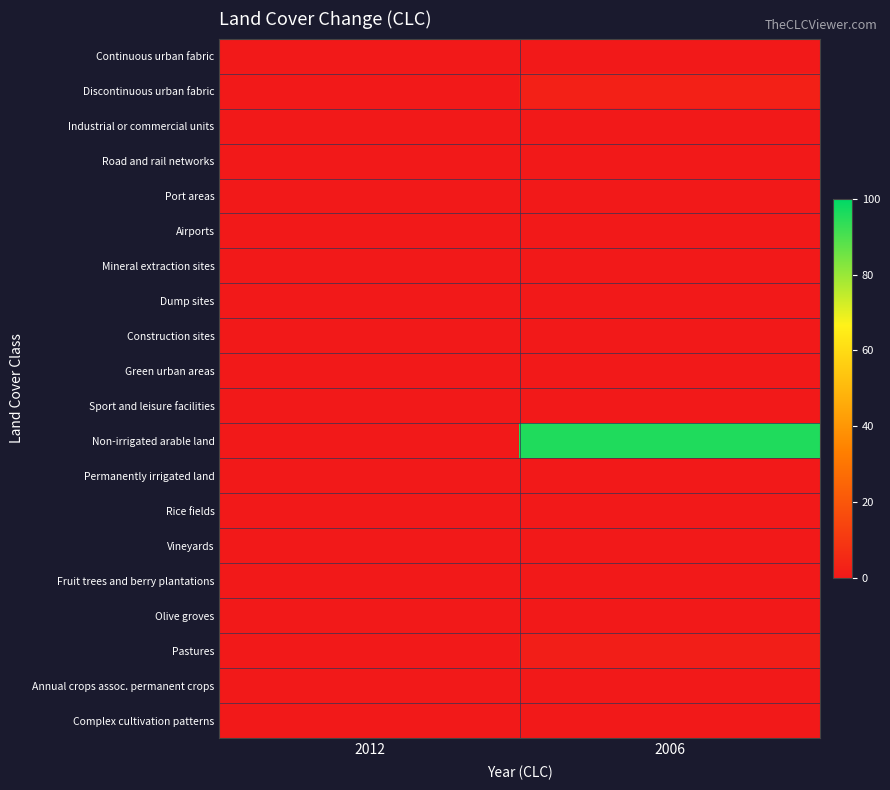

Reading left to right, list all the values displayed in this chart.

Continuous urban fabric: 2012=0.0	2006=0.0
Discontinuous urban fabric: 2012=0.0	2006=2.5
Industrial or commercial units: 2012=0.0	2006=0.0
Road and rail networks: 2012=0.0	2006=0.0
Port areas: 2012=0.0	2006=0.0
Airports: 2012=0.0	2006=0.0
Mineral extraction sites: 2012=0.0	2006=0.0
Dump sites: 2012=0.0	2006=0.0
Construction sites: 2012=0.0	2006=0.0
Green urban areas: 2012=0.0	2006=0.0
Sport and leisure facilities: 2012=0.0	2006=0.0
Non-irrigated arable land: 2012=0.0	2006=95.8
Permanently irrigated land: 2012=0.0	2006=0.0
Rice fields: 2012=0.0	2006=0.0
Vineyards: 2012=0.0	2006=0.0
Fruit trees and berry plantations: 2012=0.0	2006=0.0
Olive groves: 2012=0.0	2006=0.0
Pastures: 2012=0.0	2006=1.6
Annual crops assoc. permanent crops: 2012=0.0	2006=0.0
Complex cultivation patterns: 2012=0.0	2006=0.0